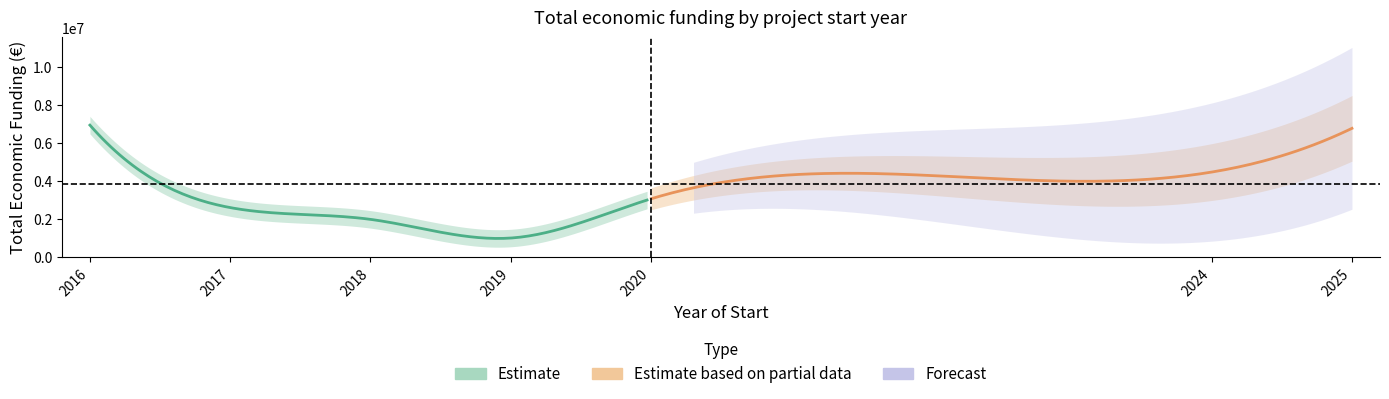

List the labels in order of value, smallest first.

2019, 2018, 2017, 2020, 2024, 2025, 2016